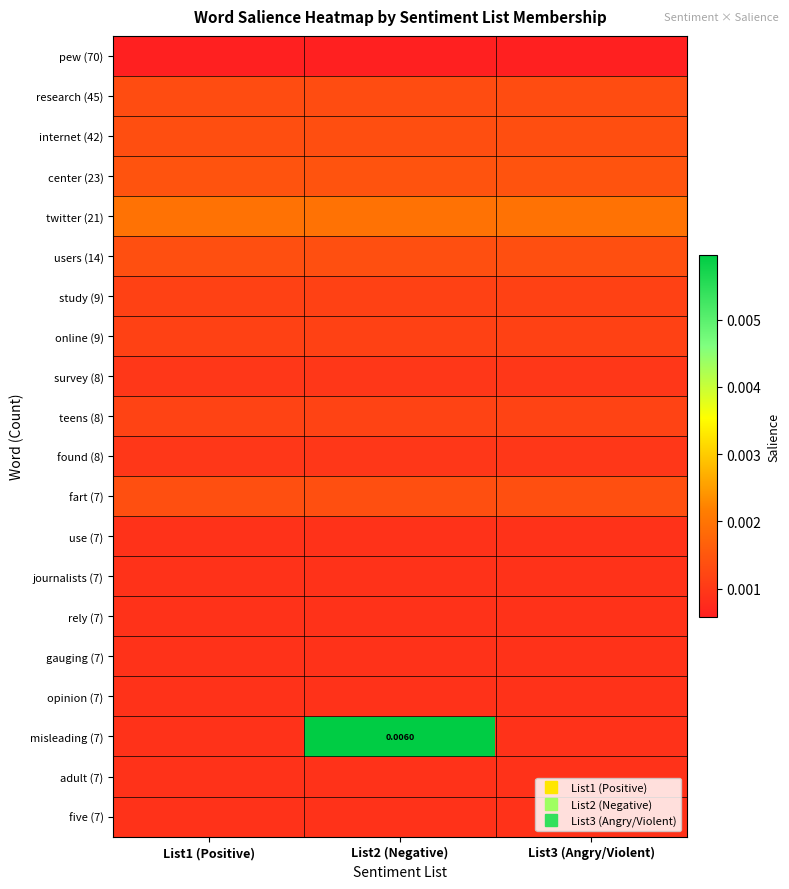

Which has a higher value, List3 (Angry/Violent) or List2 (Negative)?

List3 (Angry/Violent)